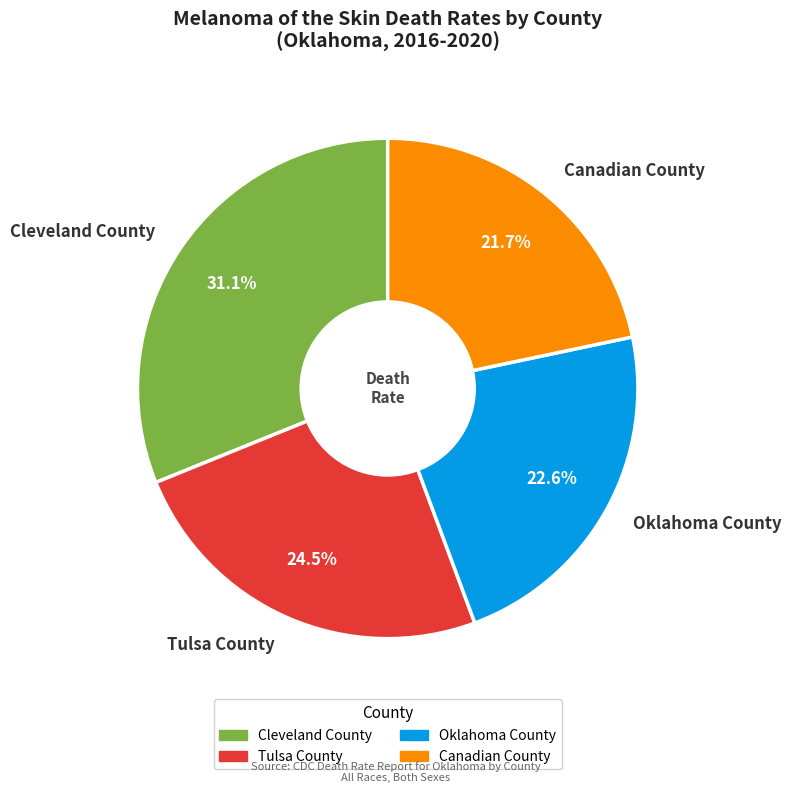

What percentage is the Canadian County slice, to the nearest percent?

22%